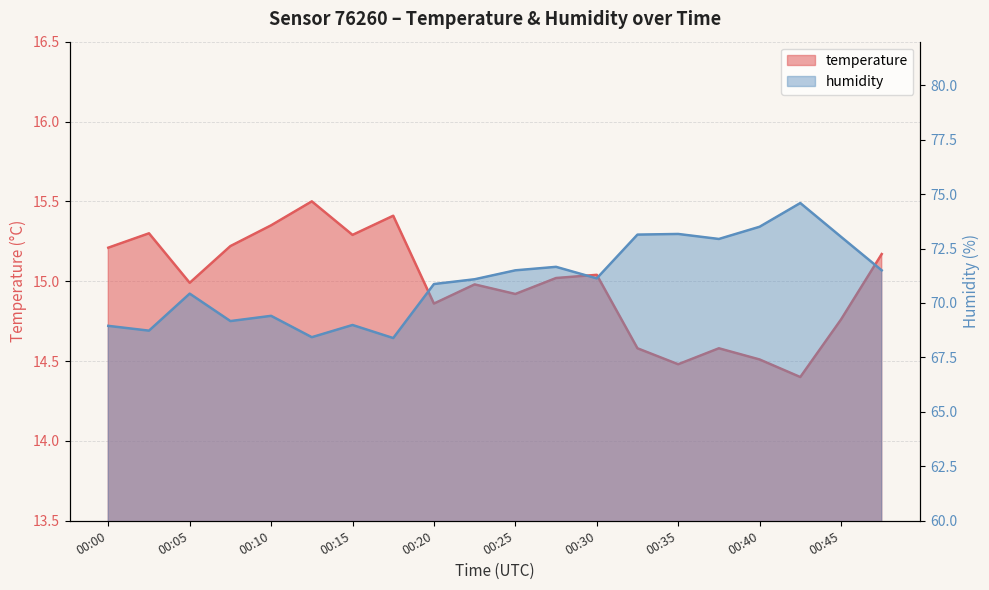

At which category is the sum across all series the highest?

00:42